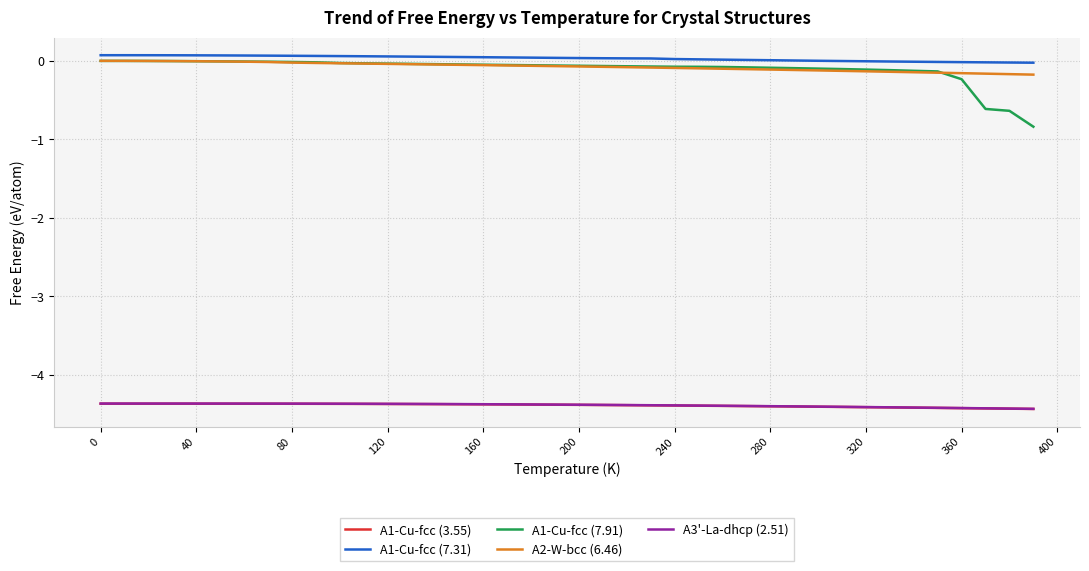

How many lines are shown in the chart?

5